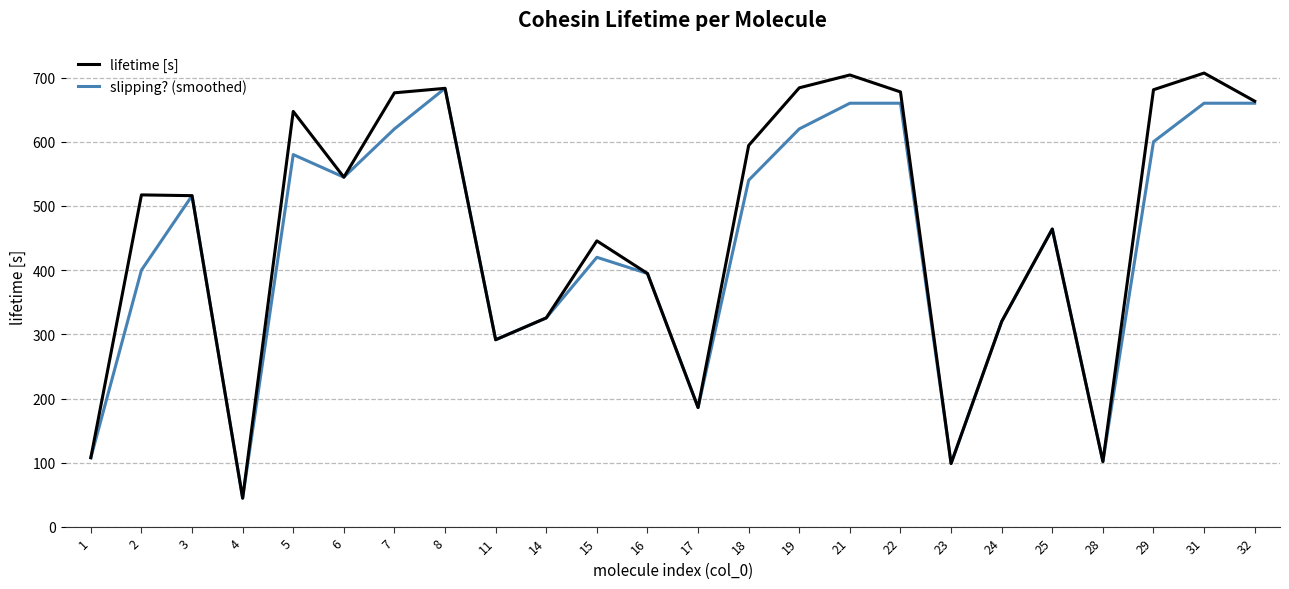

True or false: lifetime [s] has a value of 325.6 at 14.

True